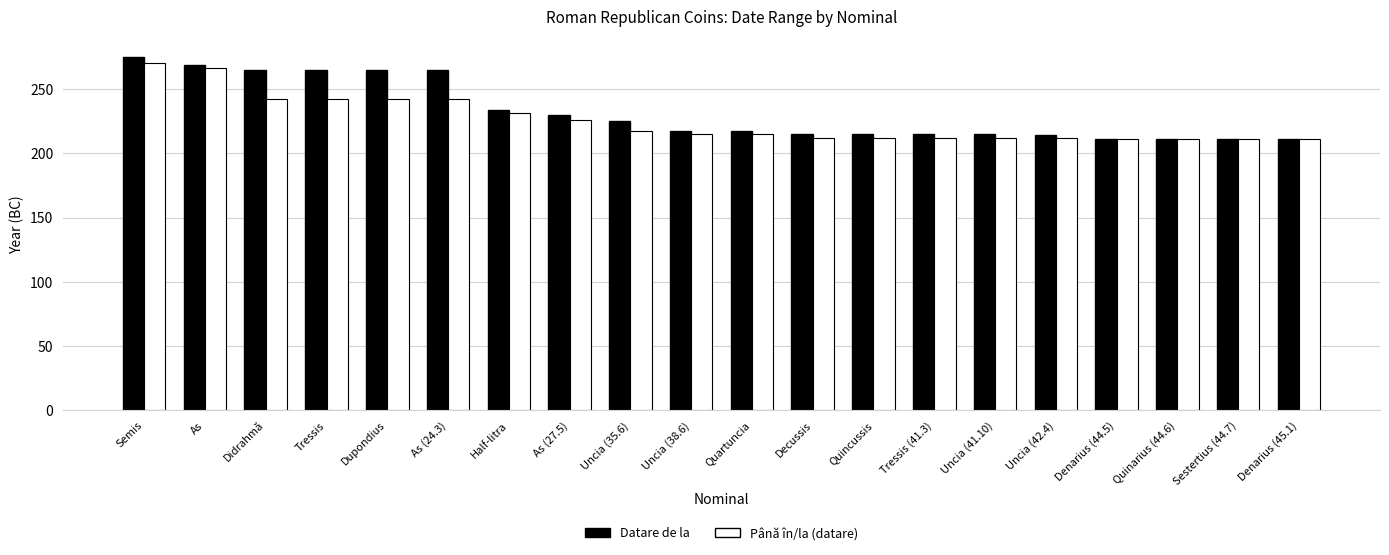

Is it true that Până în/la (datare) equals 266 at As?

True